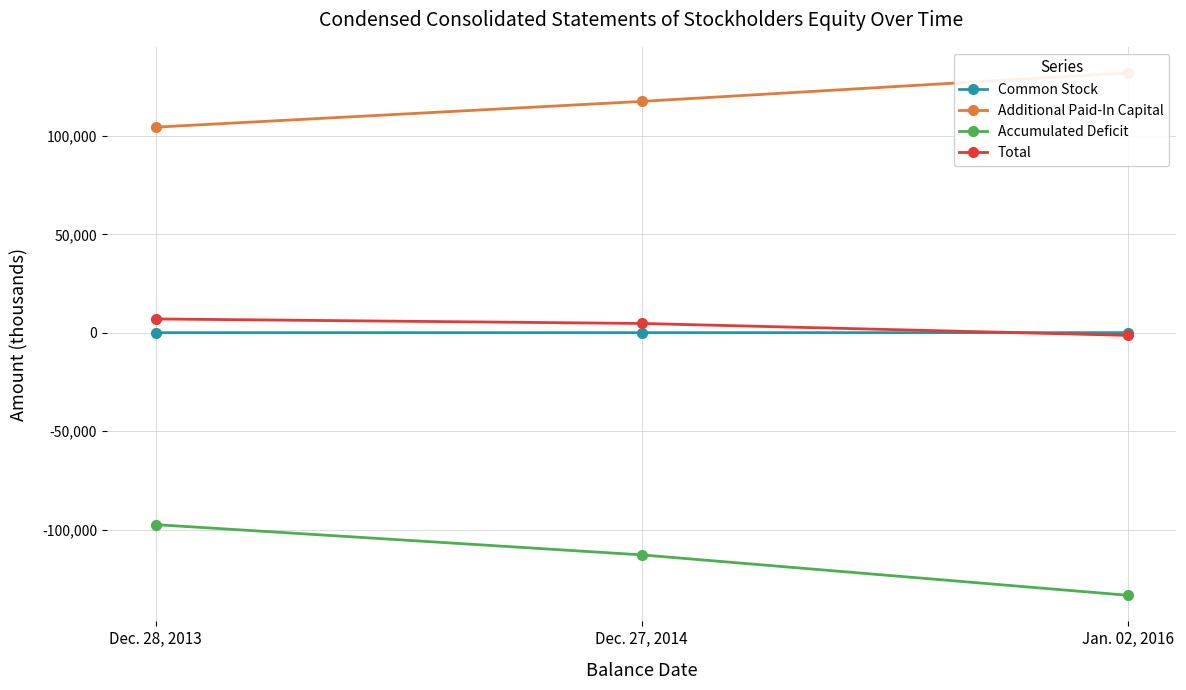

What is the difference between the maximum and second lowest values in the Common Stock series?

9